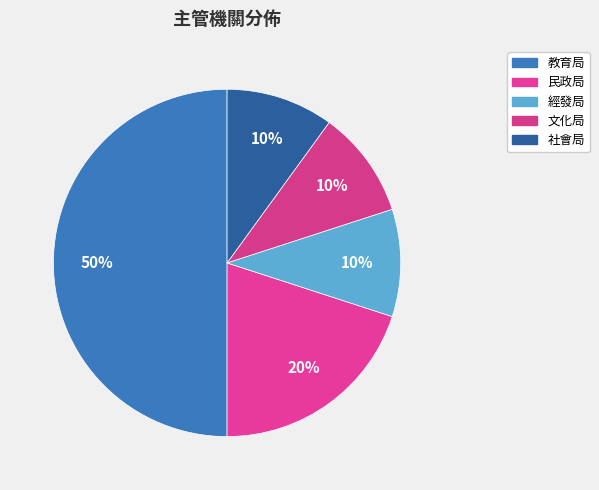

Do 教育局 and 經發局 together represent more than half of the pie?

Yes